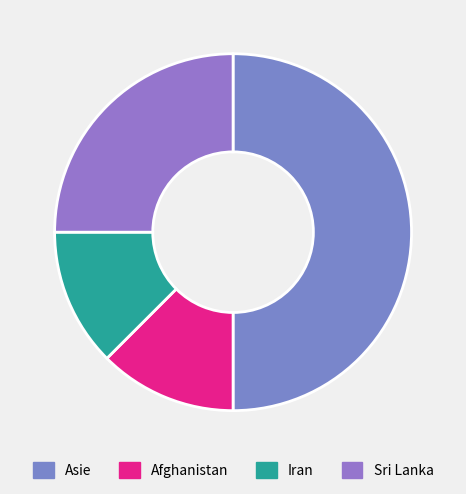

Is it true that Afghanistan is 12% of the pie?

True